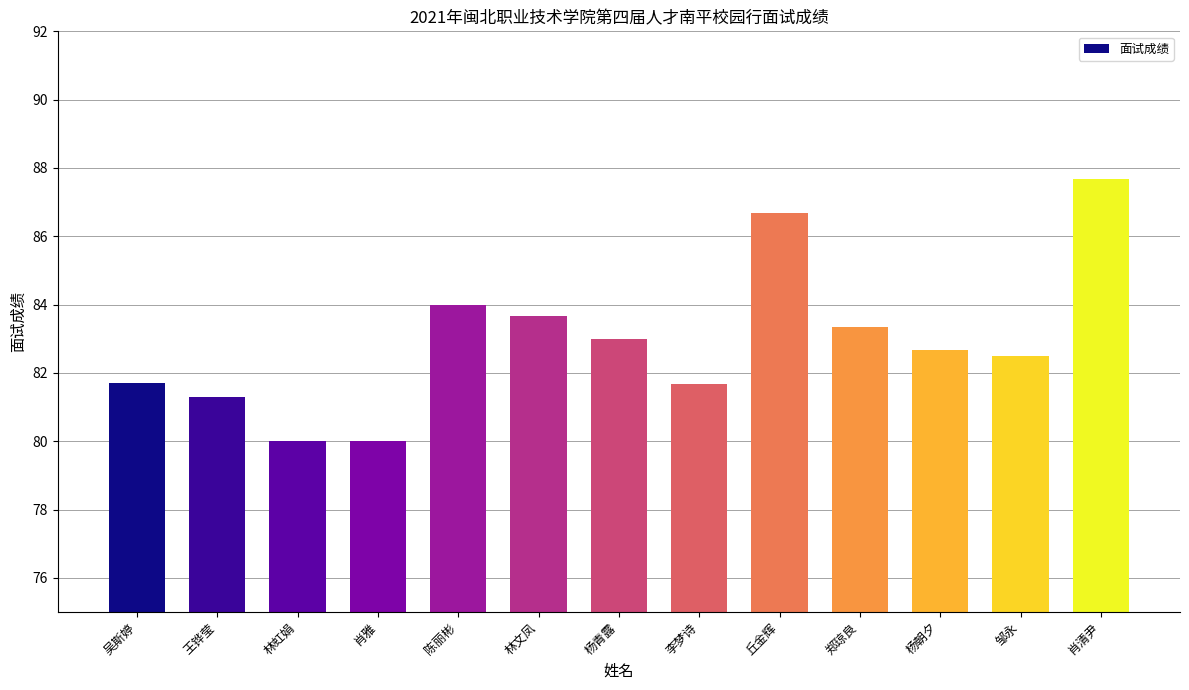

What is the maximum value shown in the chart?

87.7